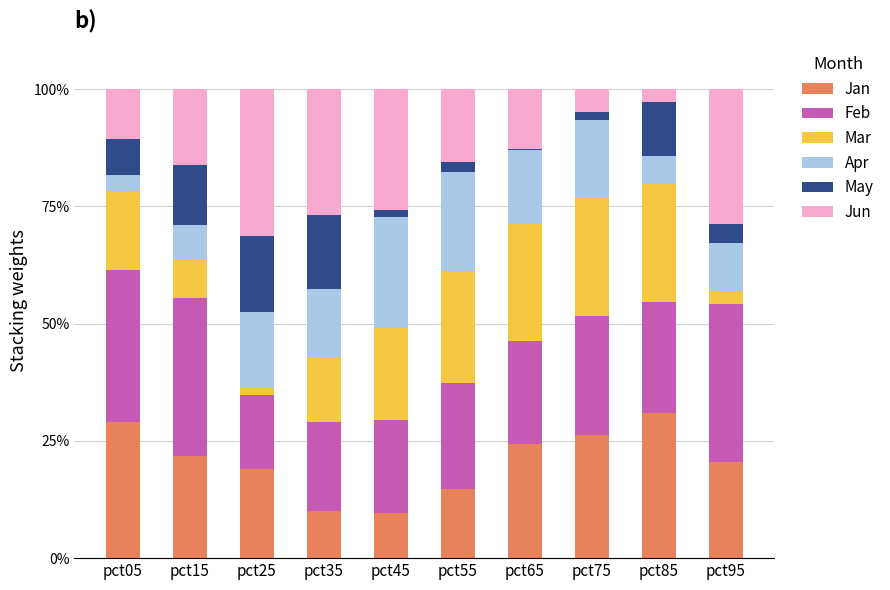

What is the maximum value for Jan?

30.9